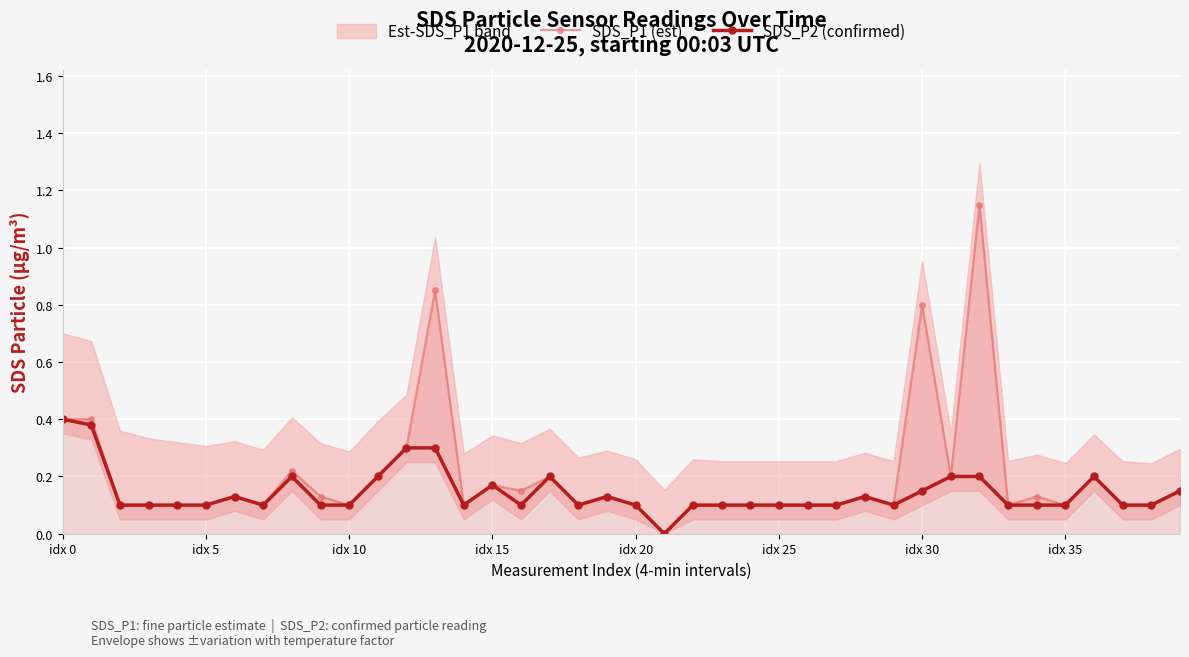

True or false: SDS_P2 (confirmed) has more than 0 points higher than both neighbors.

True